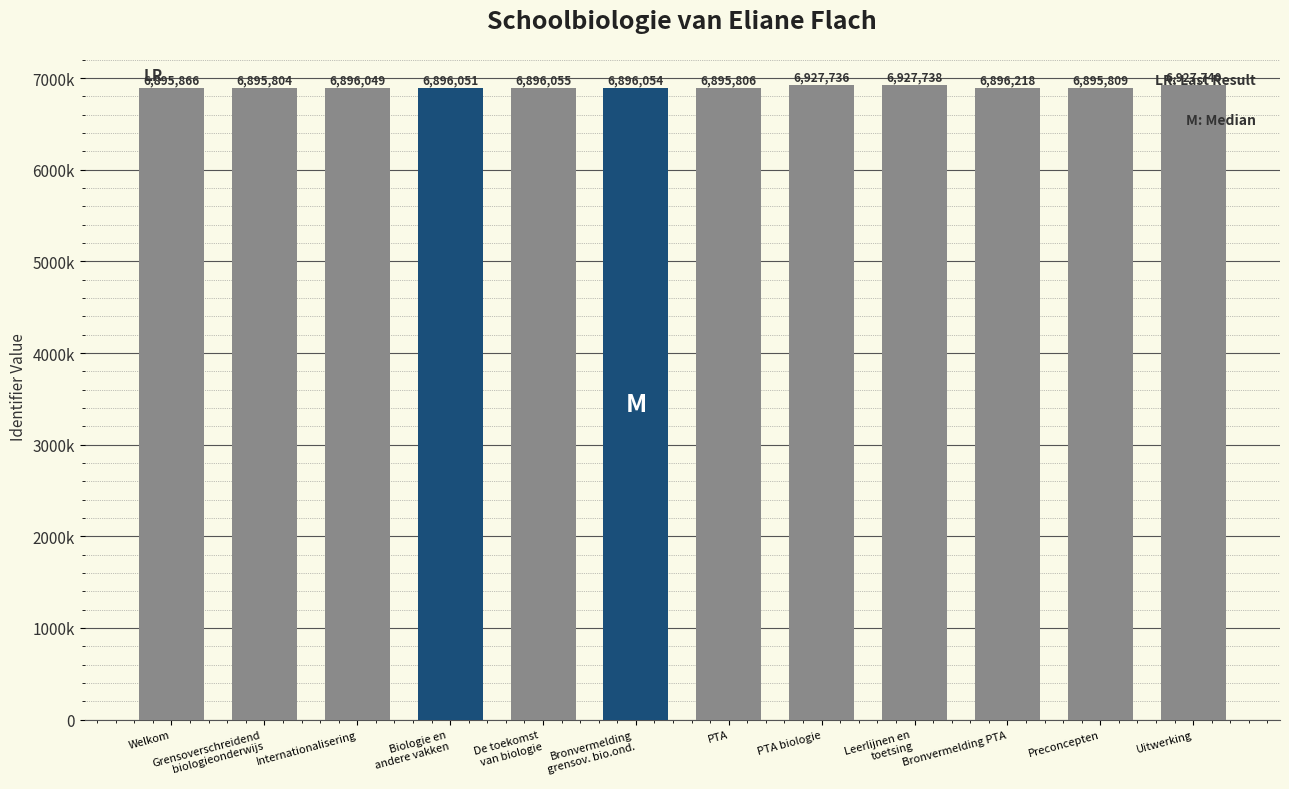

What position from the right is Bronvermelding PTA?

3